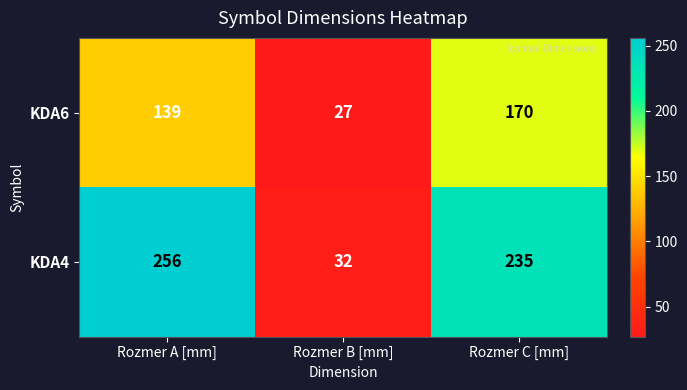

How many series are shown in this chart?

2